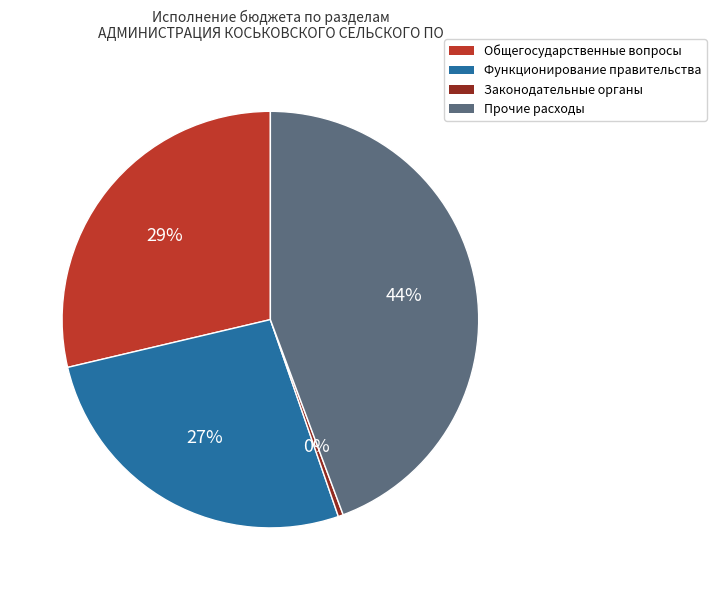

To the nearest percent, what is the difference between the largest and smallest slice percentages?

44%